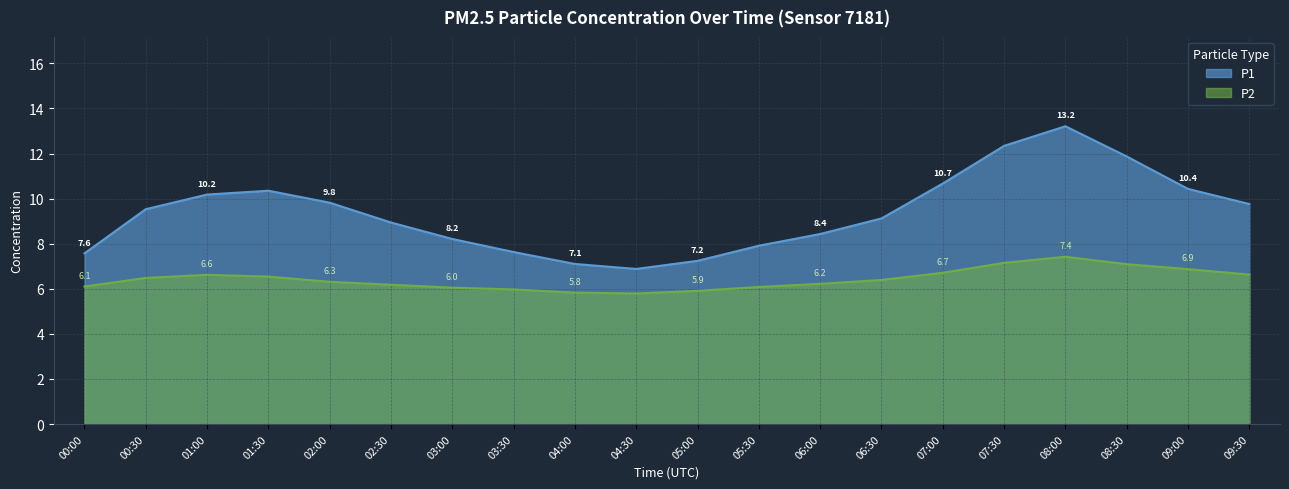

Where does the P1 series first go above 9?

00:30